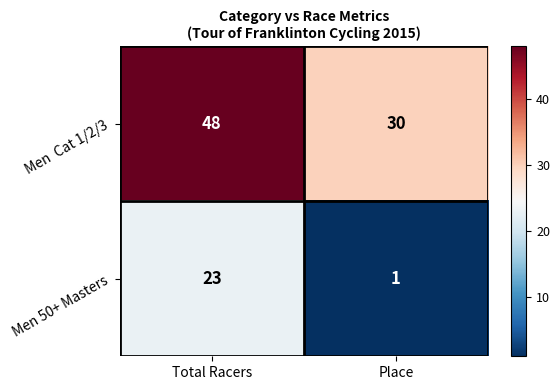

Which label corresponds to the largest value in the chart?

Total Racers